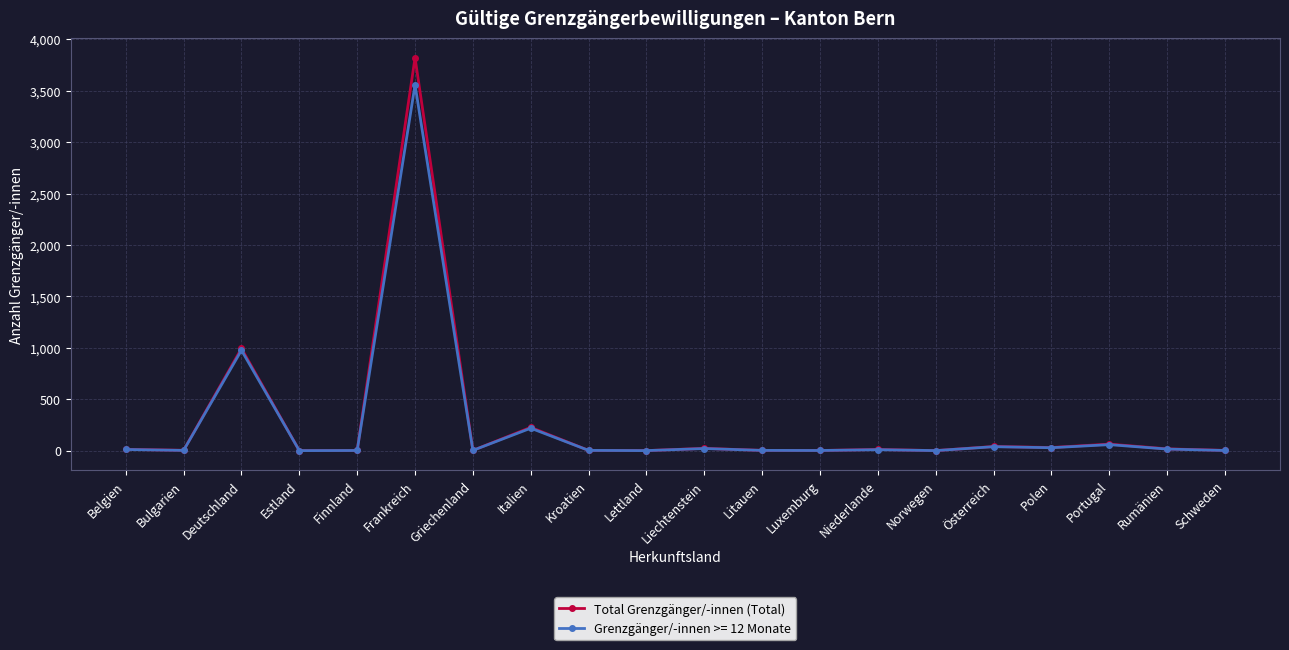

List the series in order of their peak value, lowest first.

Grenzgänger/-innen >= 12 Monate, Total Grenzgänger/-innen (Total)